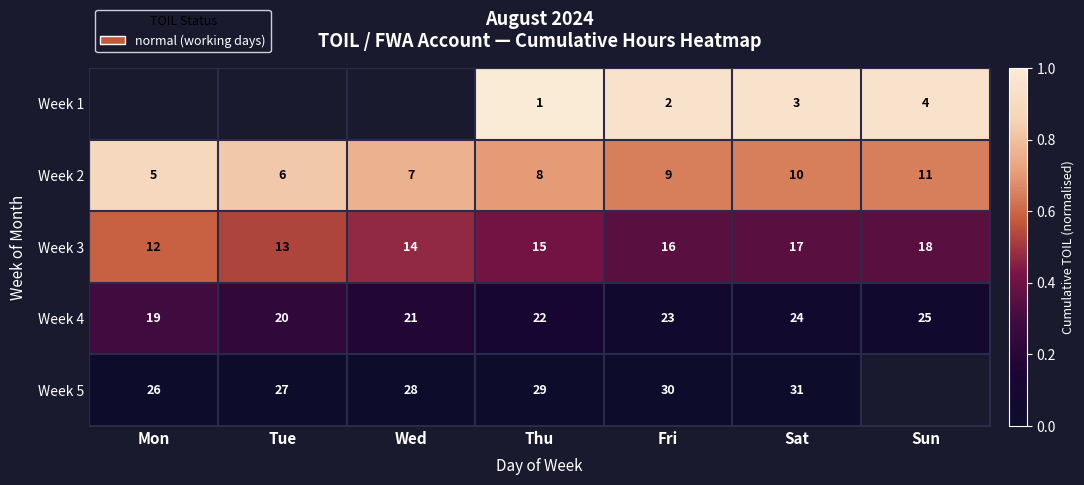

Is it true that Week 4 equals 5 at Thu?

False